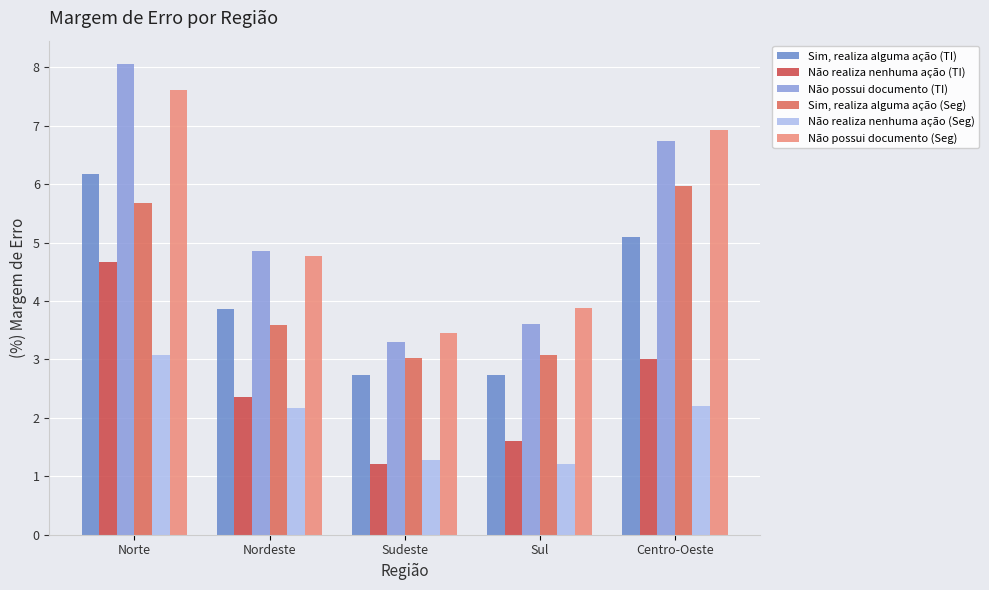

Count the number of categories in the chart.

5